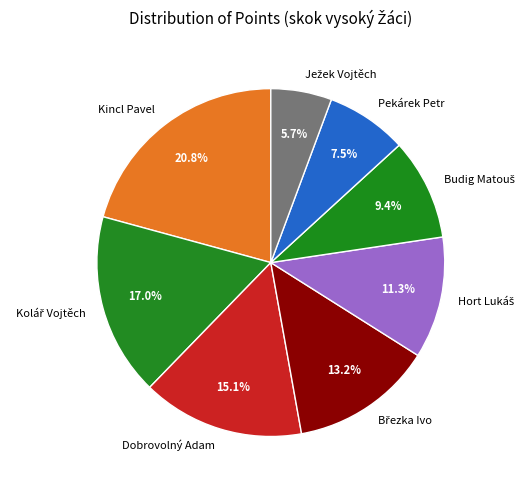

Is there any slice that represents more than half of the pie?

No